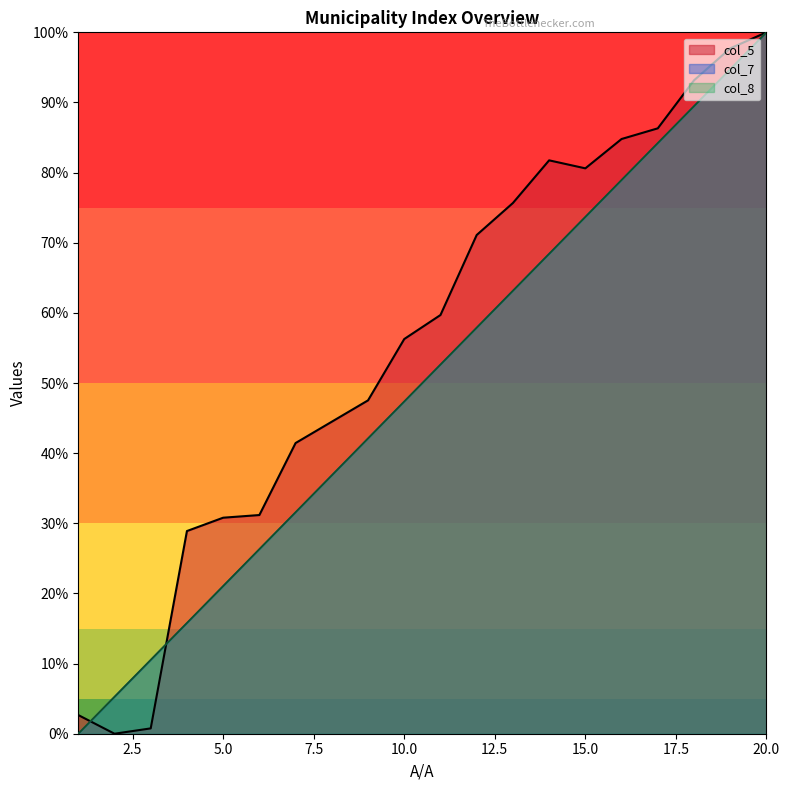

How many intersections are there between col_5 and col_7?

2